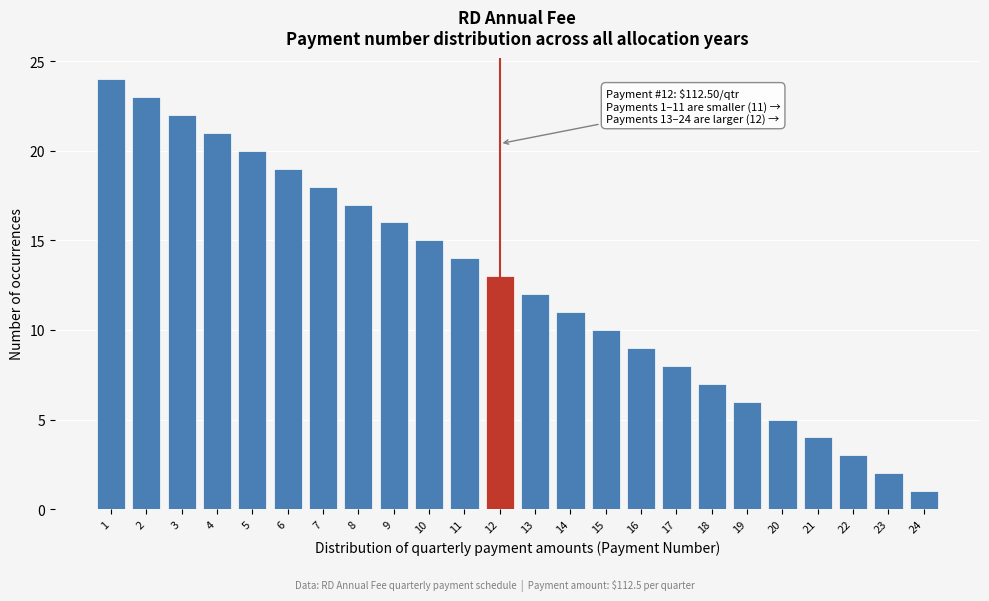

Reading left to right, what are all the values shown in this chart?

24	23	22	21	20	19	18	17	16	15	14	13	12	11	10	9	8	7	6	5	4	3	2	1